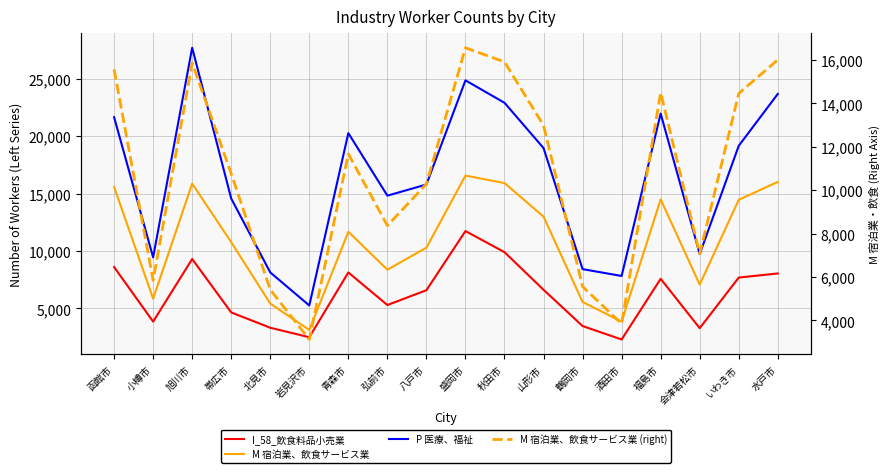

How many interior local peaks does the P 医療、福祉 series have?

4